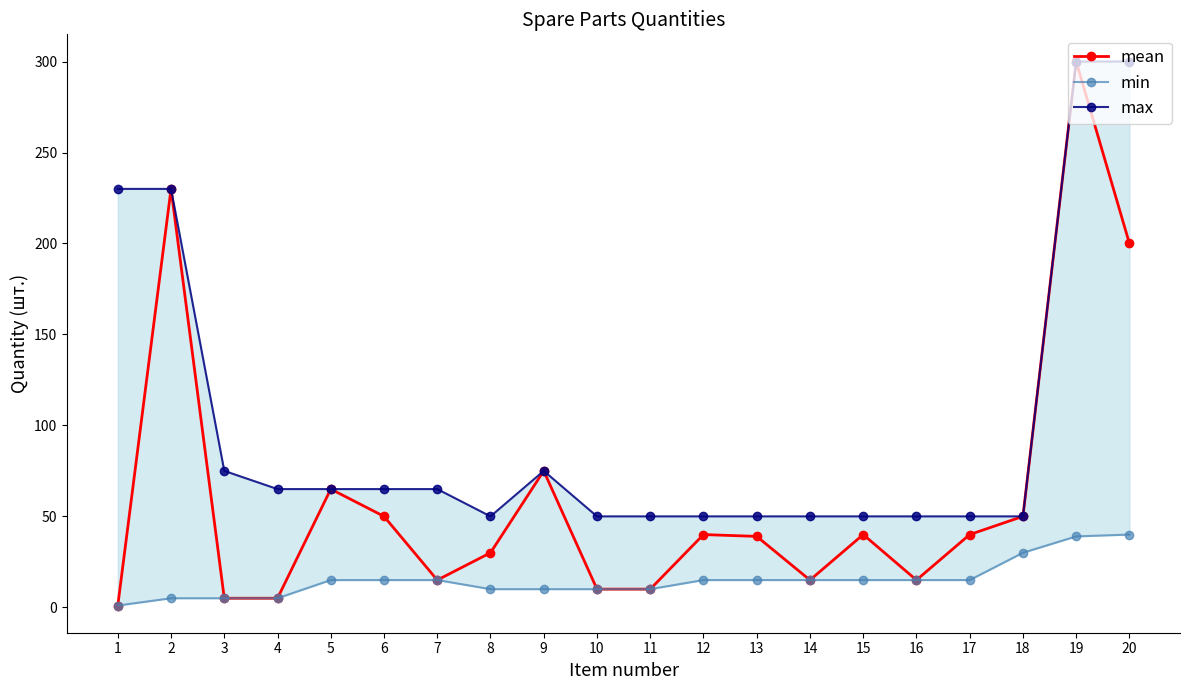

At 3, list the series in order from smallest to largest.

mean, min, max